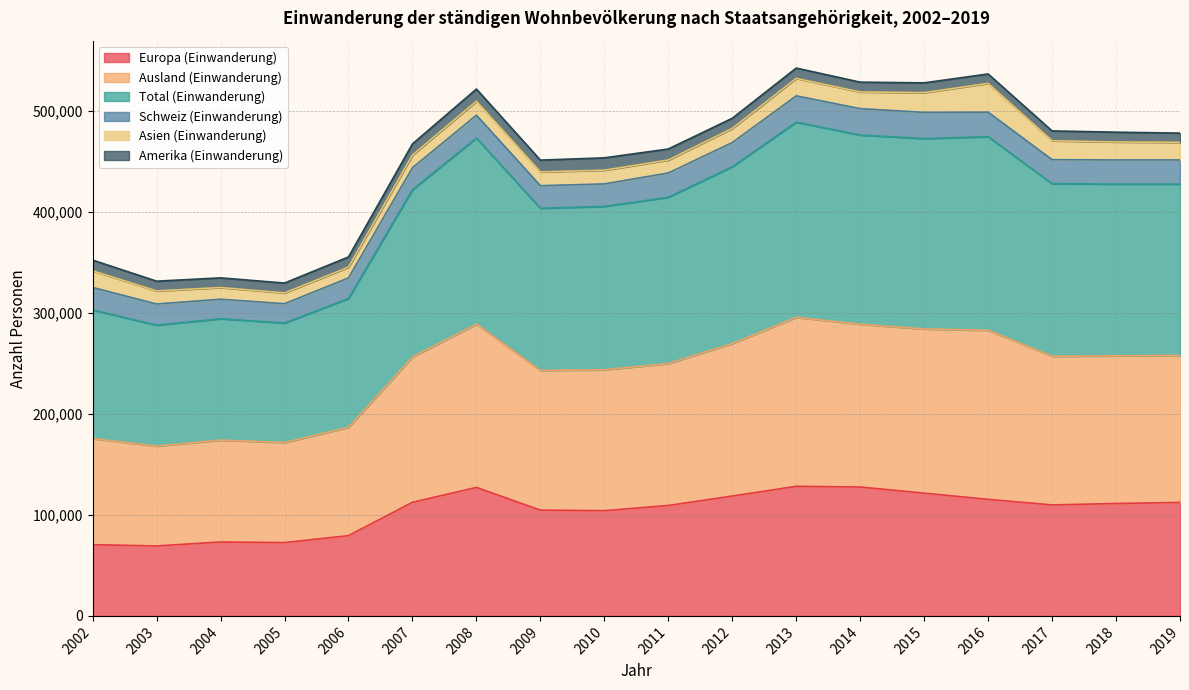

What is the highest value of the Europa (Einwanderung) series?

128368